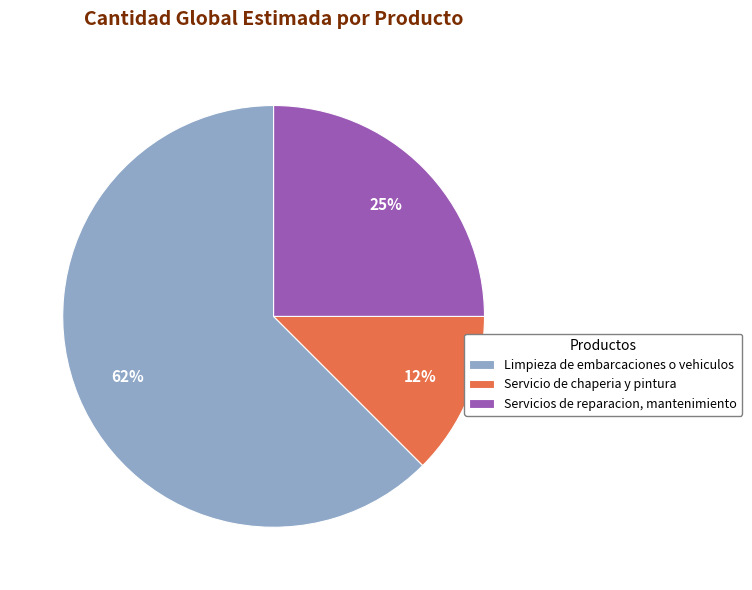

Combined, do Limpieza de embarcaciones o vehiculos and Servicios de reparacion, mantenimiento account for over 50%?

Yes